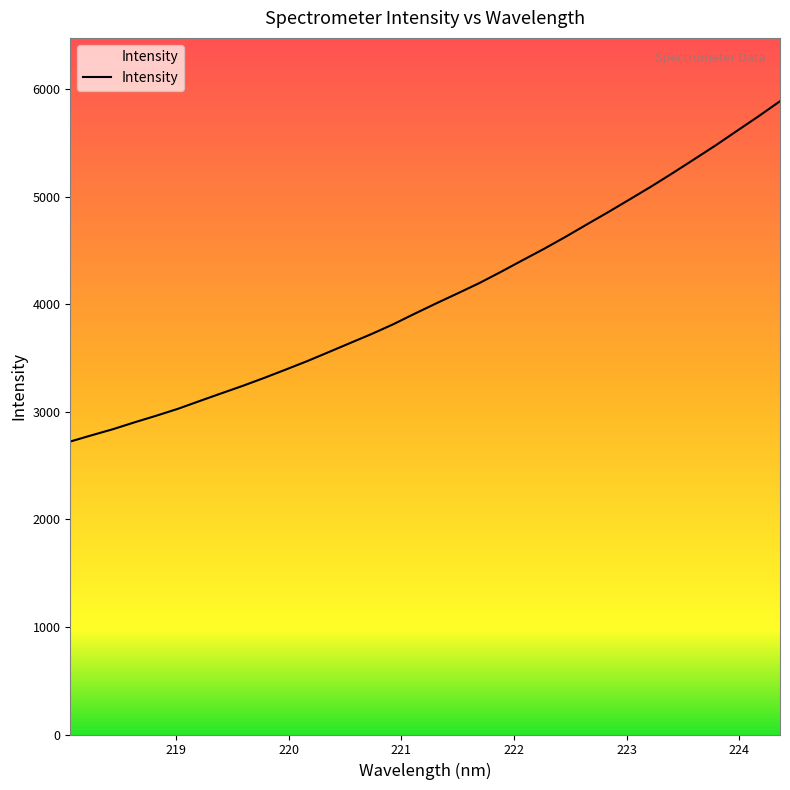

True or false: the data has more than 0 interior local peaks.

False